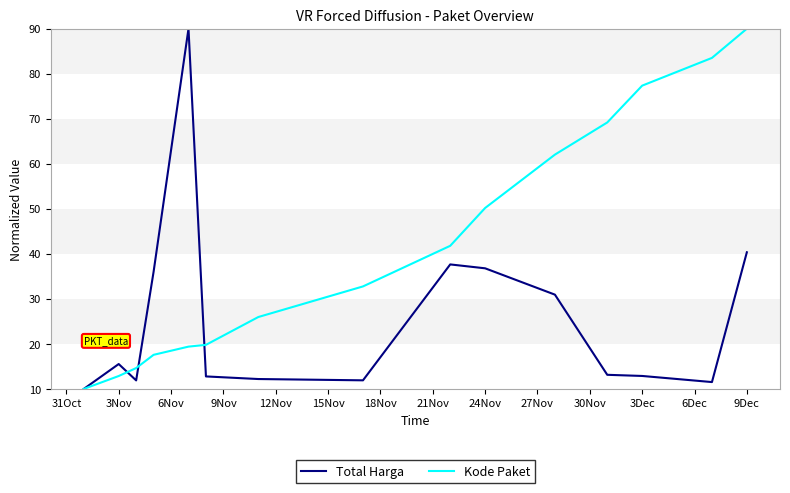

List the series in order of their overall mean, lowest first.

Total Harga, Kode Paket